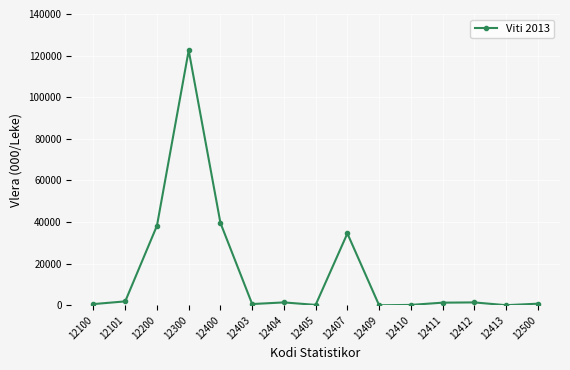

What is the average value?

16213